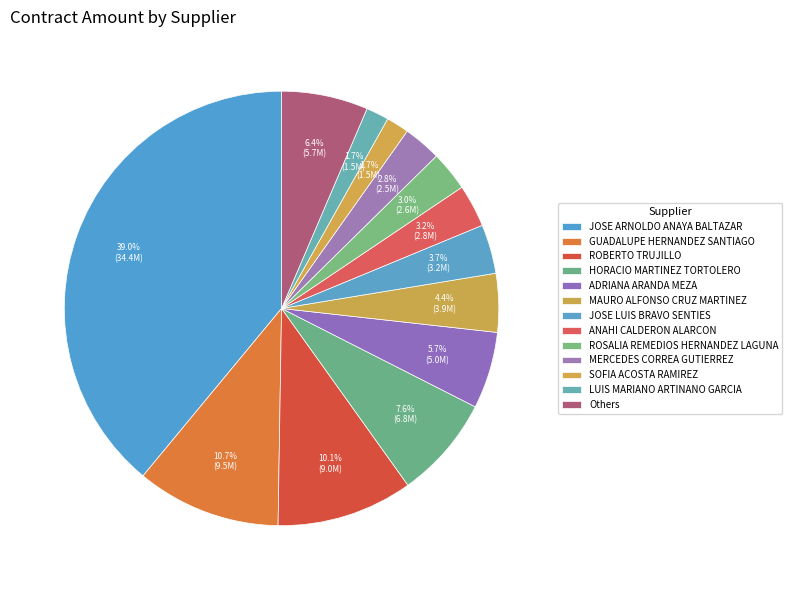

Is there any slice that represents more than half of the pie?

No